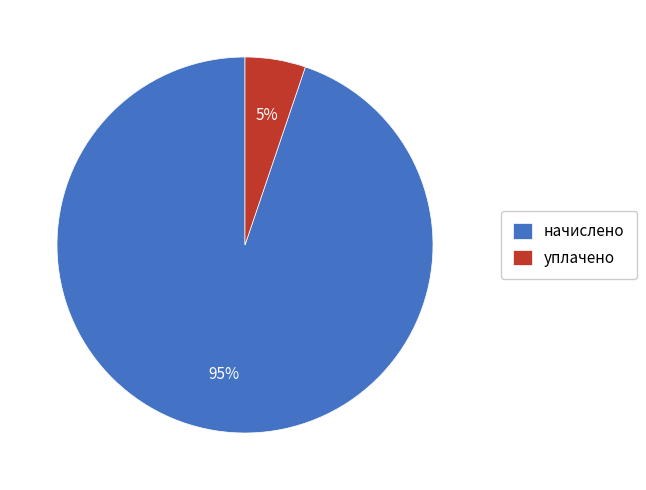

Rank the categories by value from lowest to highest.

уплачено, начислено